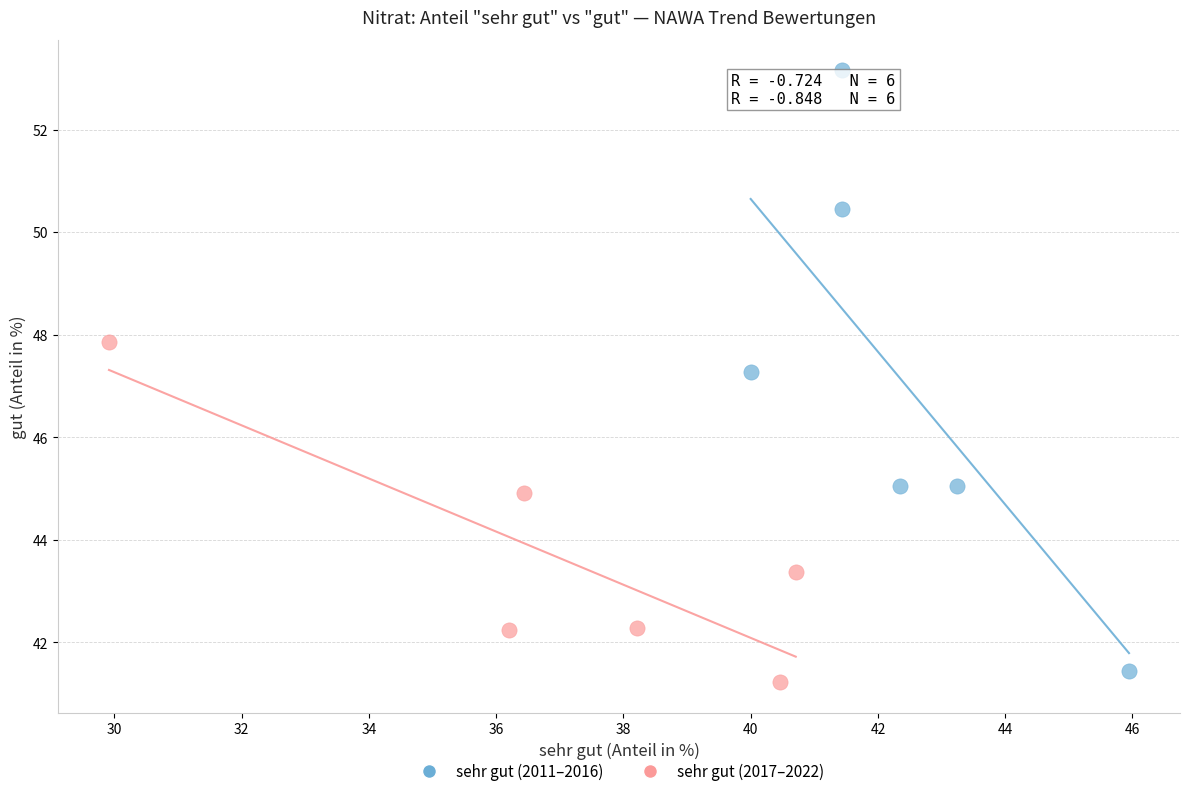

Which series contains the highest Y value?

sehr gut (2011–2016)